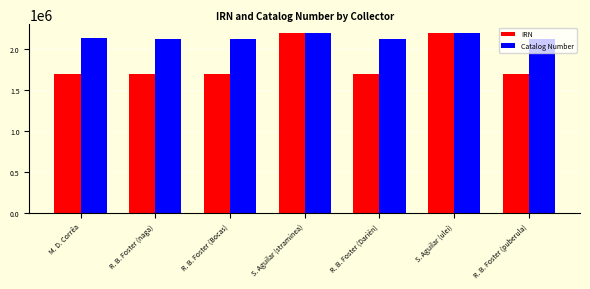

Where does the IRN series first go above 1690498?

S. Aguilar (straminea)